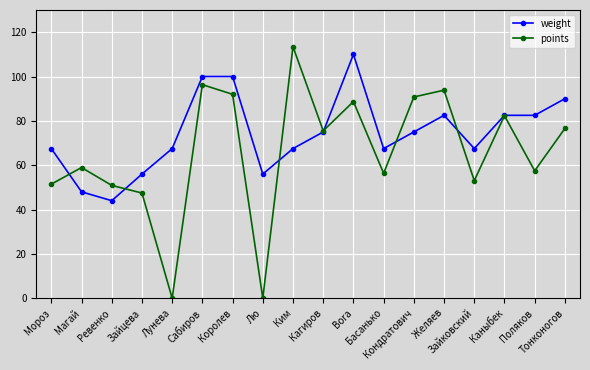

What is the difference between the maximum and second lowest values in the points series?

113.4